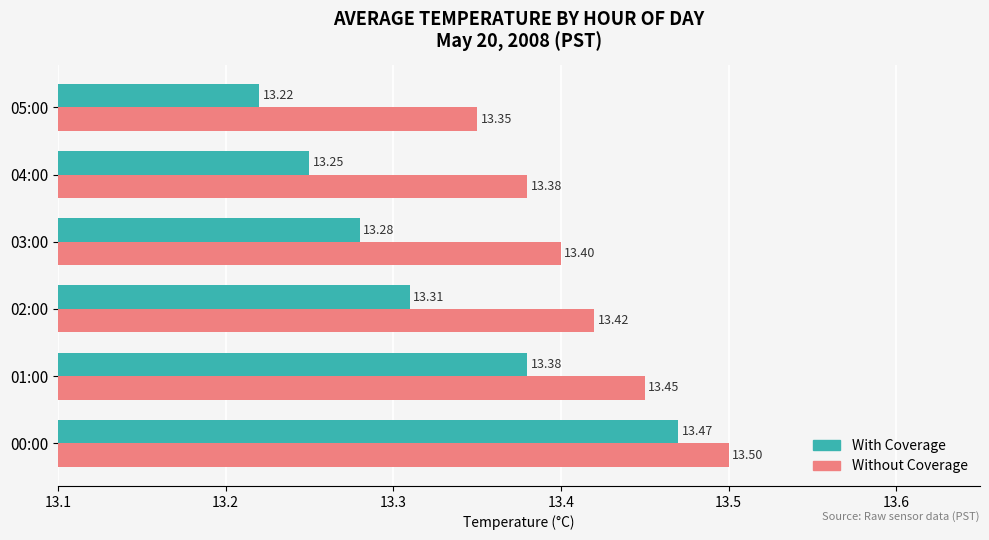

List the series in order of their peak value, lowest first.

With Coverage, Without Coverage